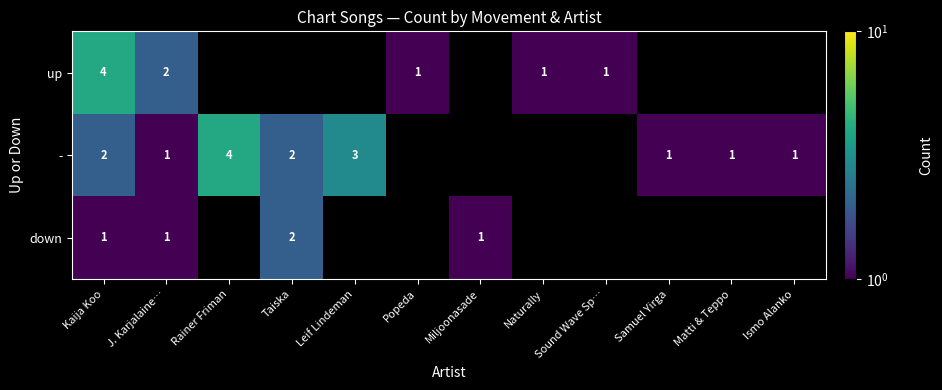

The value of down at Taiska is 2. True or false?

True